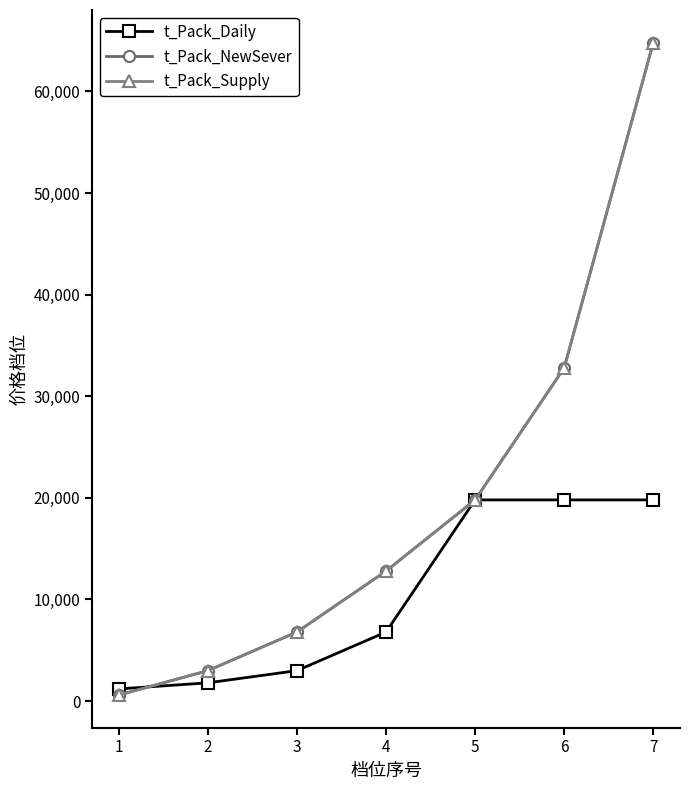

What is the difference between the t_Pack_Supply values at 6 and 1?

32200